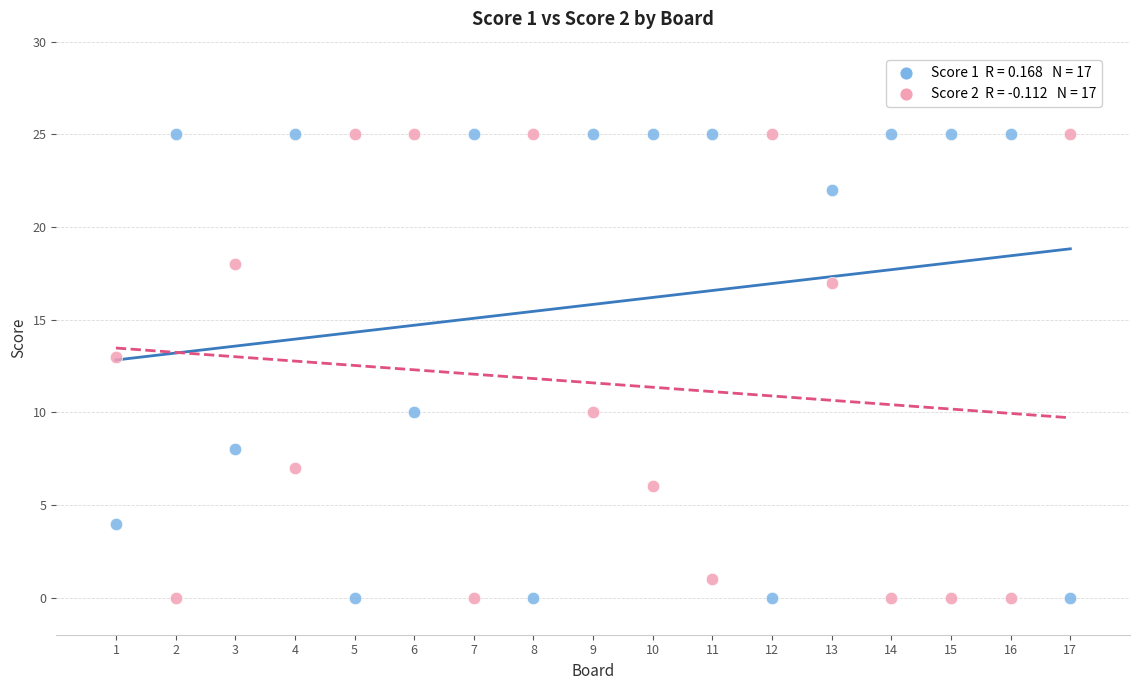

Across all data points, what is the range of X values (max minus min)?

16